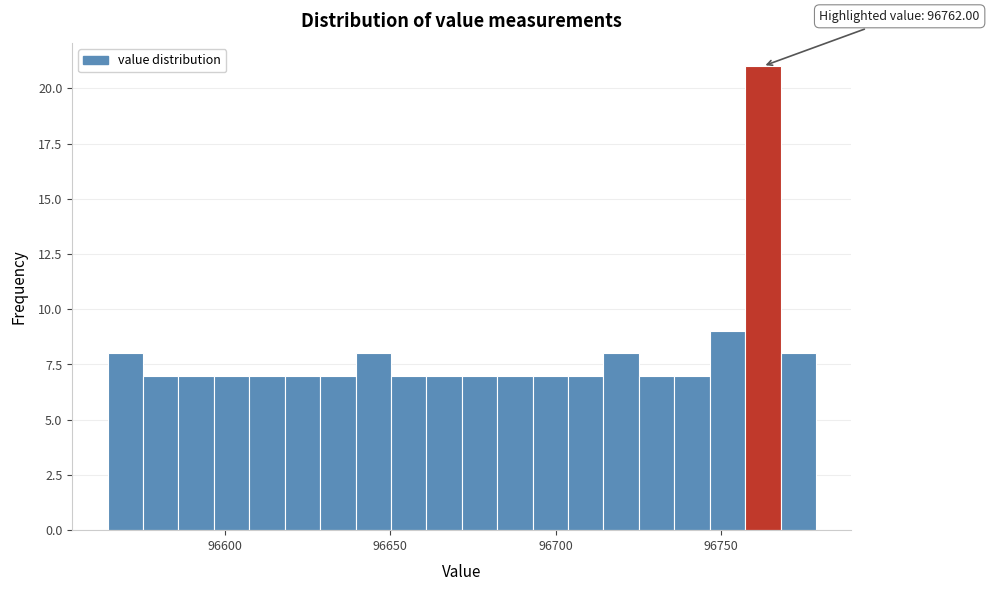

Read against the x-axis, roughly where is the centre of the tallest bar?

96765